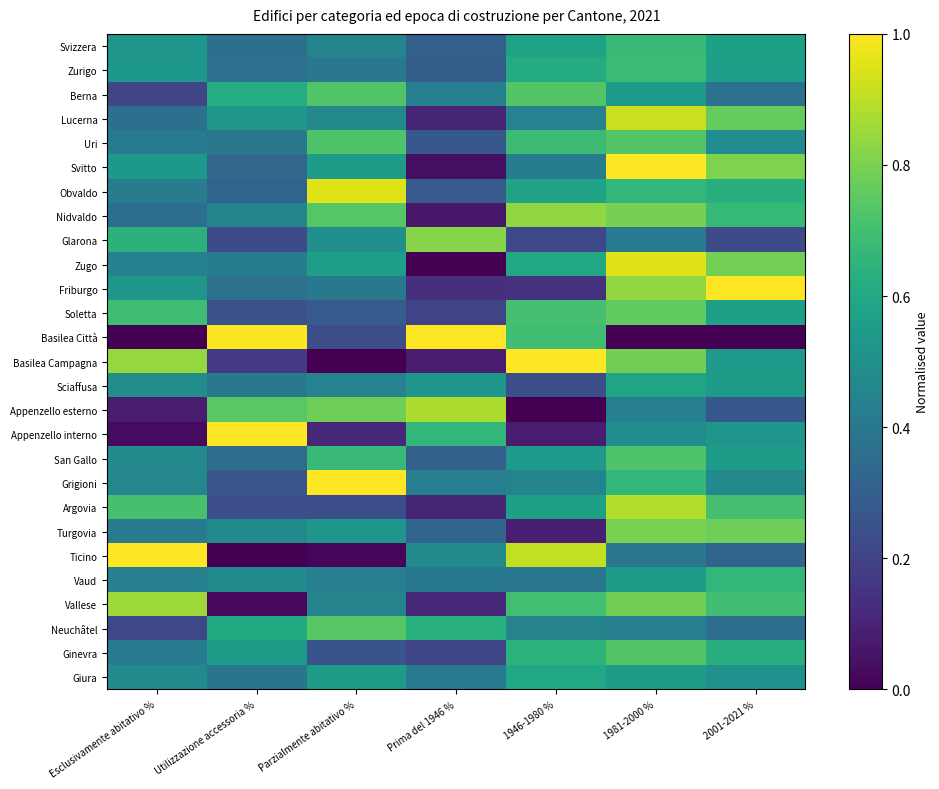

Which series has the widest spread of values?

Basilea Città